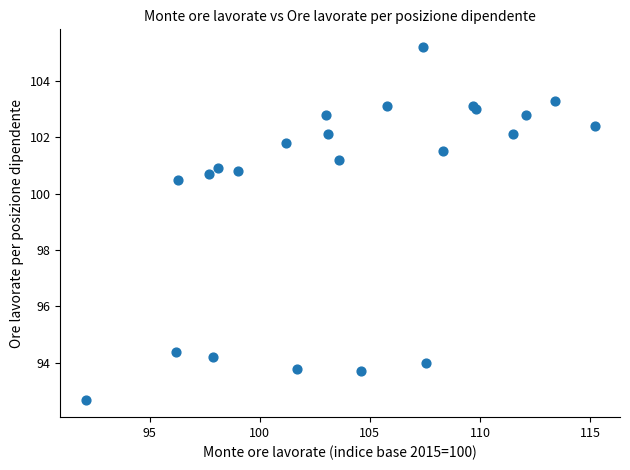

What Y value in the scatter plot is closest to 98?

100.5